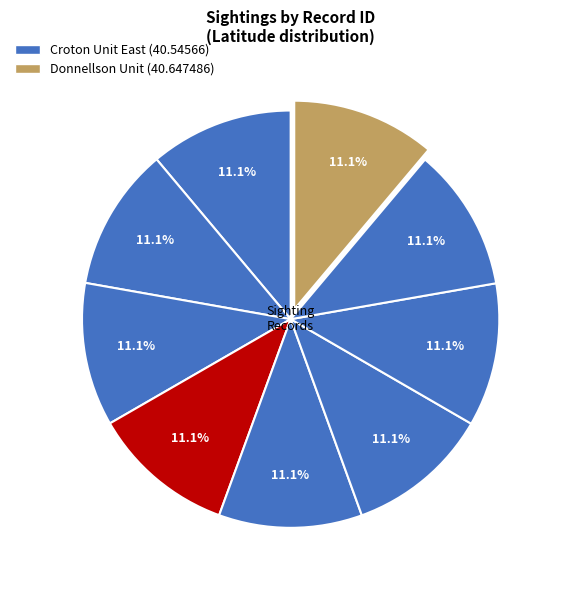

How many slices are in this pie chart?

9